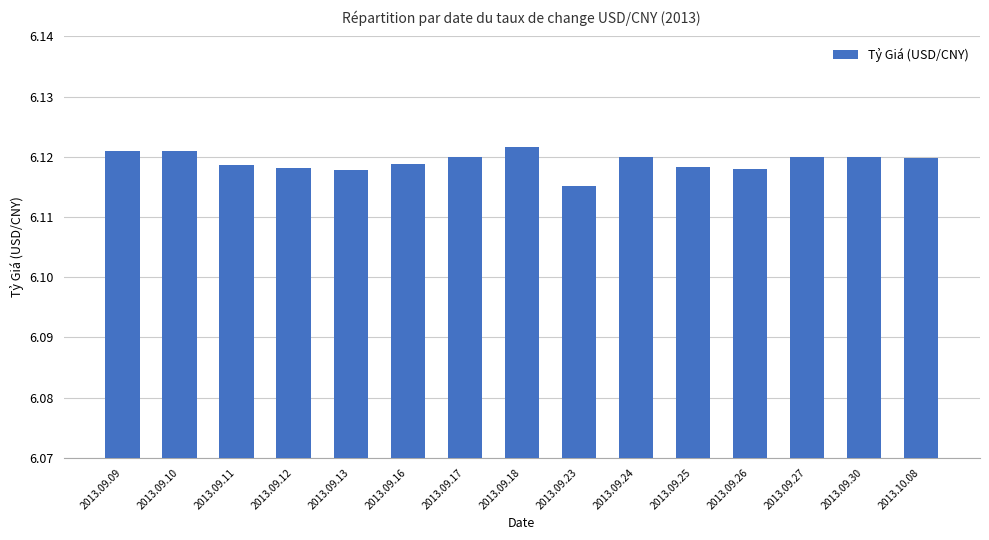

What is the label of the 11th bar from the left?

2013.09.25